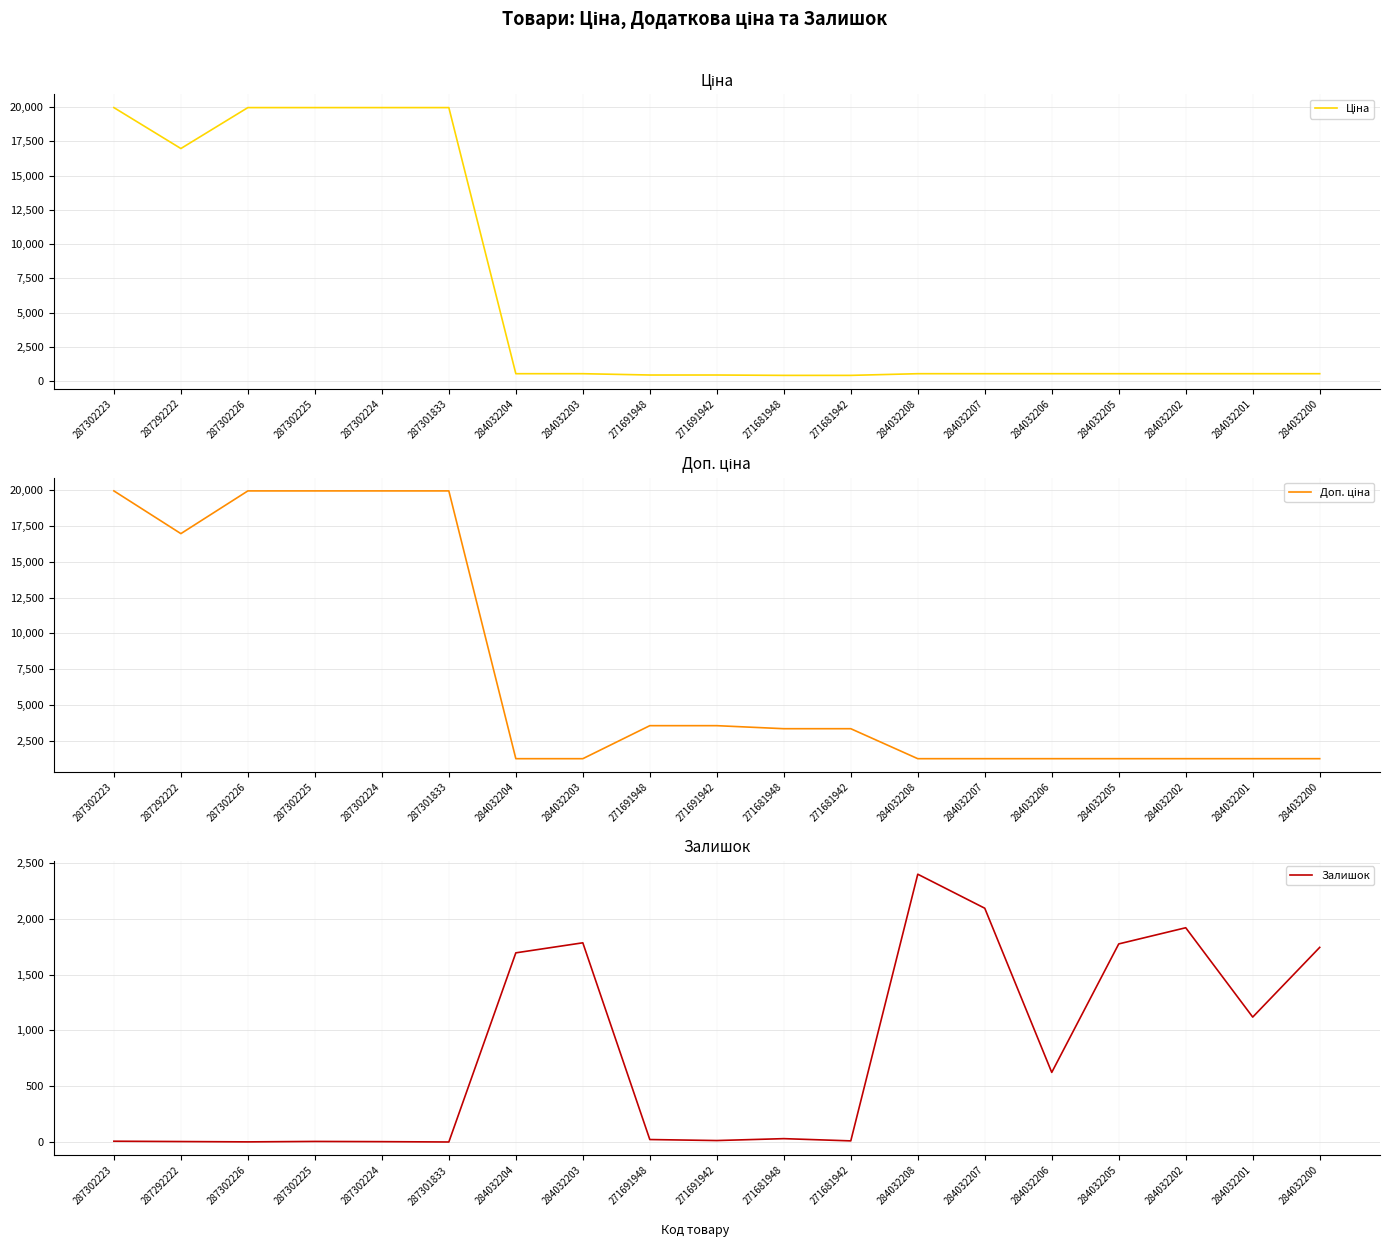

Does the chart display data point markers on the line(s)?

No